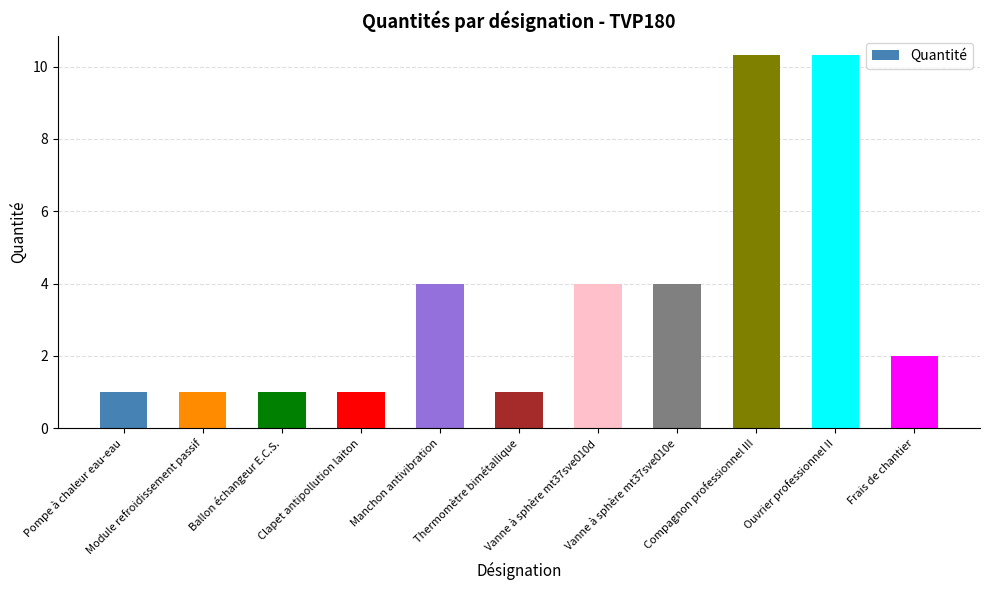

What value does the data have at Vanne à sphère mt37sve010d?

4.0